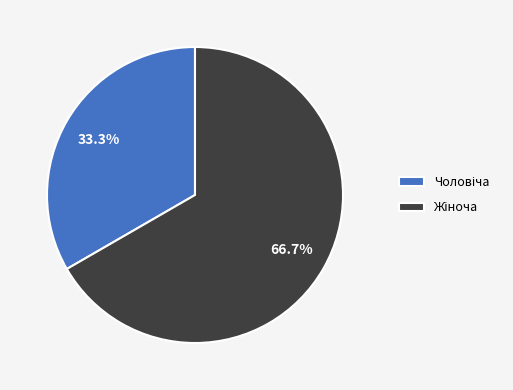

Does any single category account for the majority?

Yes